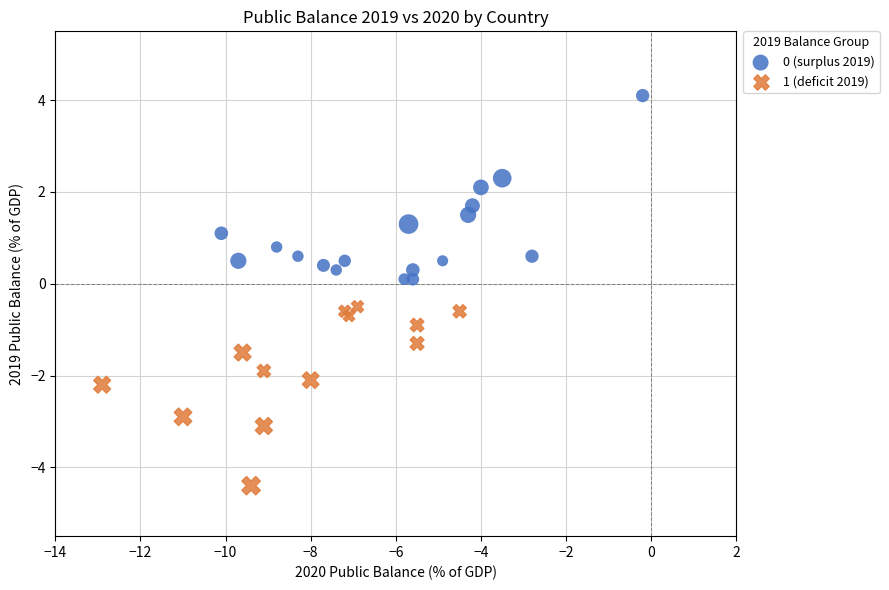

Which series has the widest spread of Y values?

0 (surplus 2019)